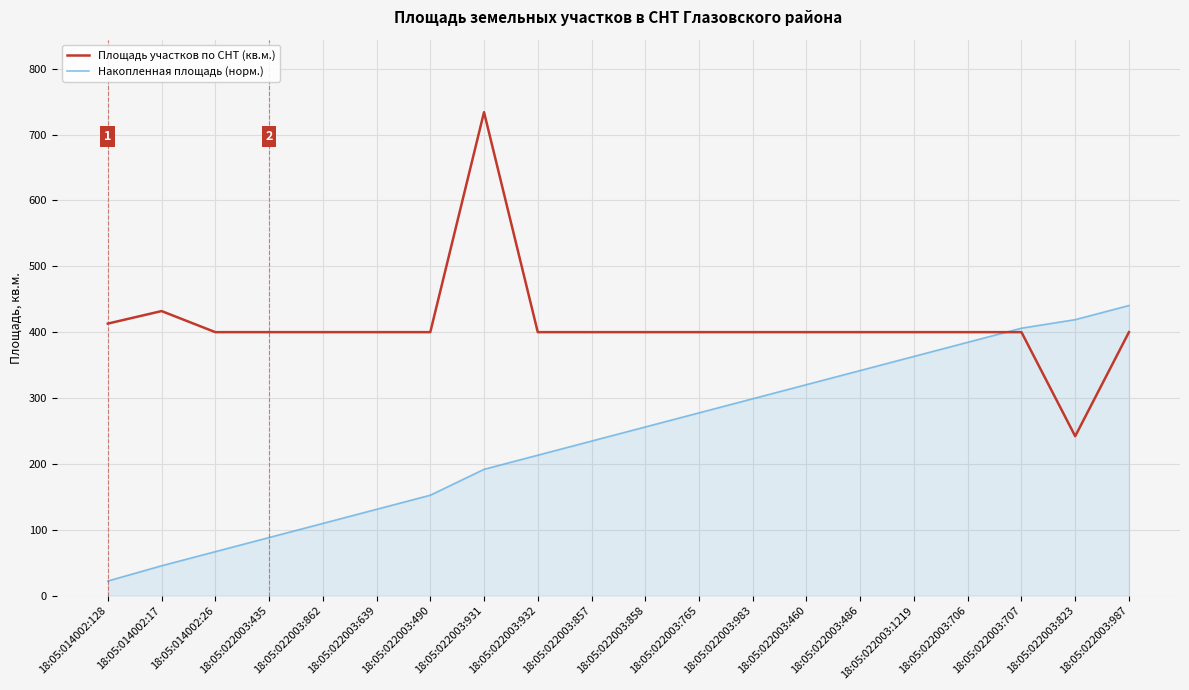

At 18:05:022003:765, list the series in order from largest to smallest.

Площадь участков по СНТ (кв.м.), Накопленная площадь (норм.)